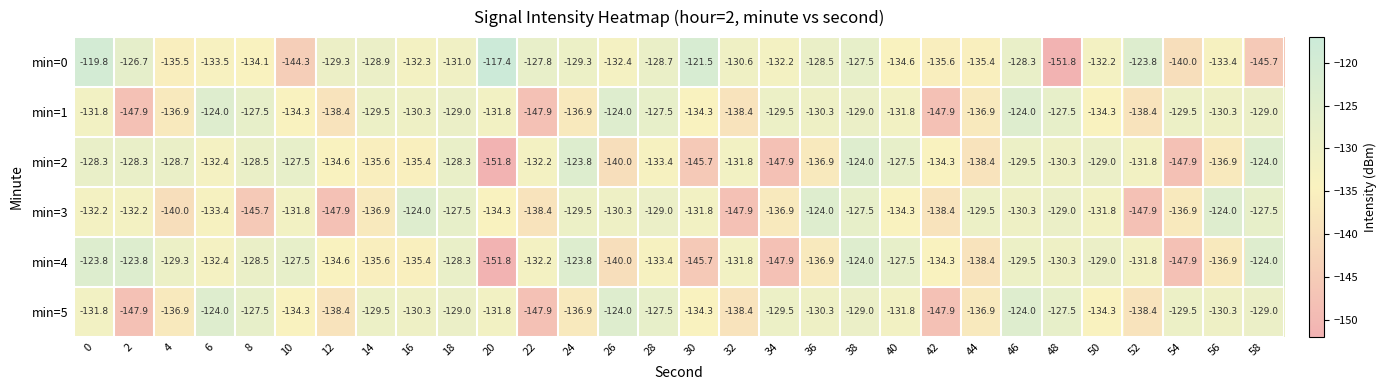

What is the greatest value displayed?

-117.4